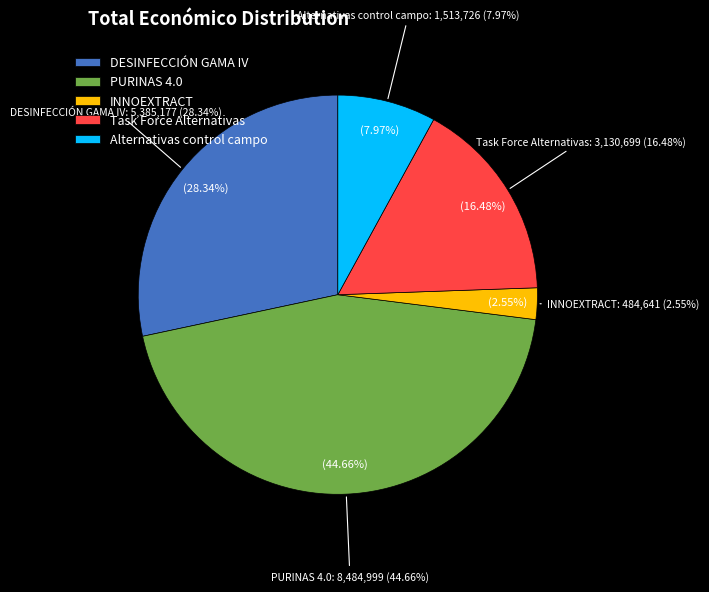

What is the change in value from DESINFECCIÓN GAMA IV to Task Force Alternativas?

-2254478